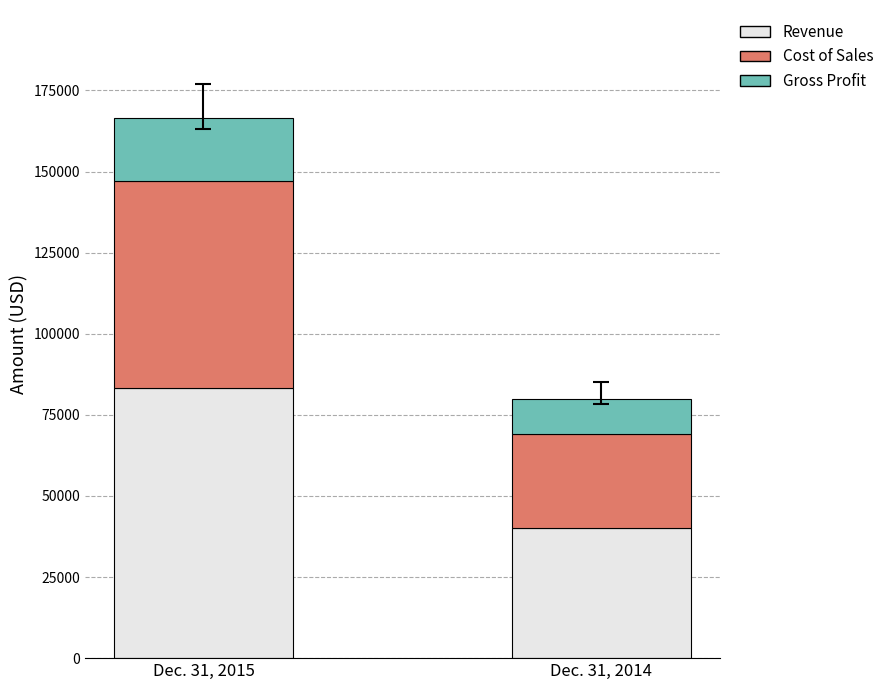

Rank the categories by Revenue value from lowest to highest.

Dec. 31, 2014, Dec. 31, 2015